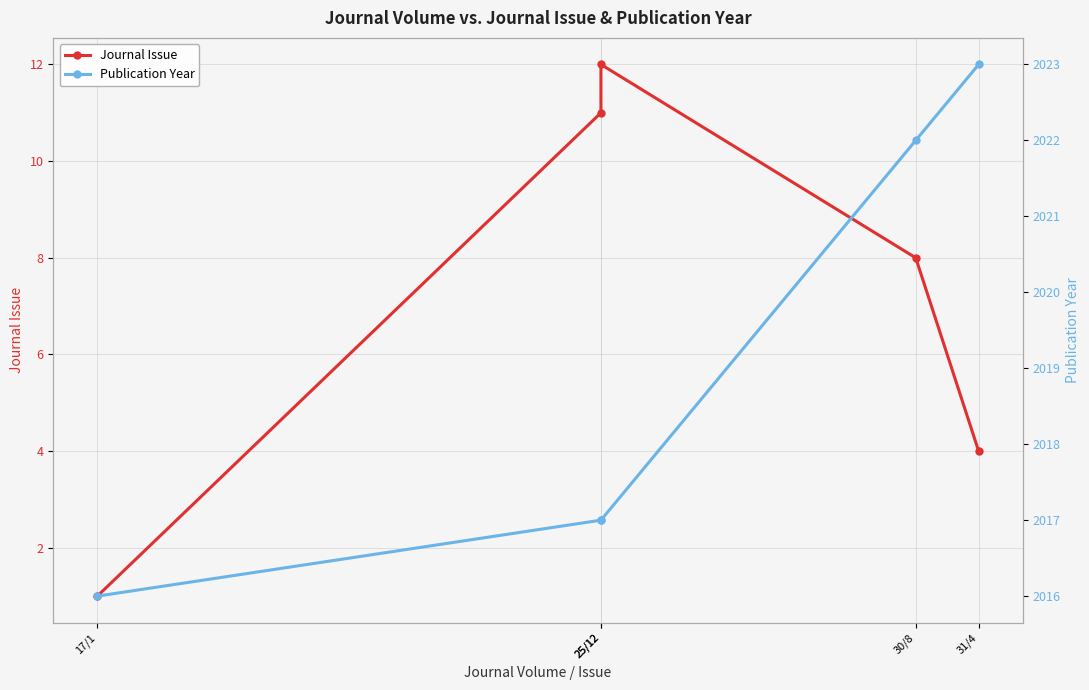

At 17/1, list the series in order from largest to smallest.

Publication Year, Journal Issue